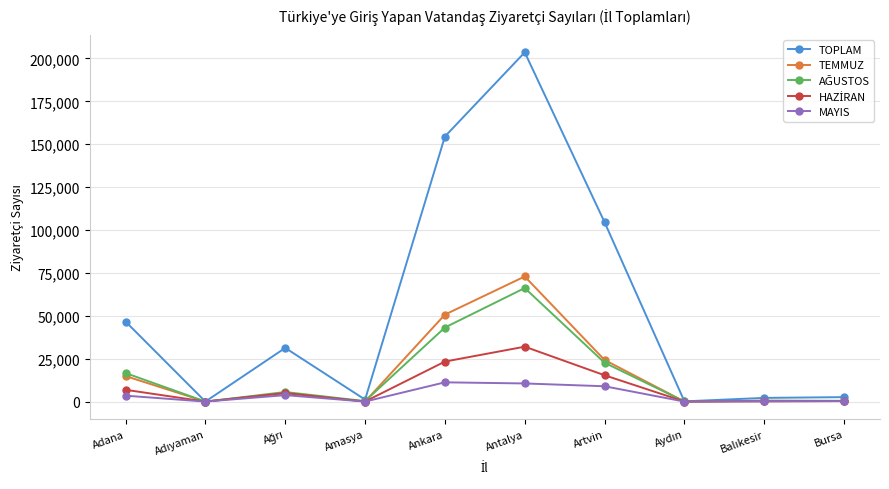

At which label does TEMMUZ first exceed 4875?

Adana